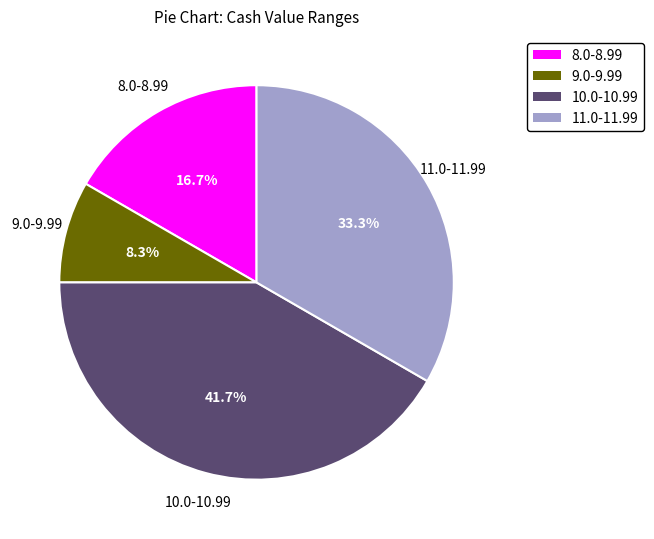

Does any single category account for the majority?

No